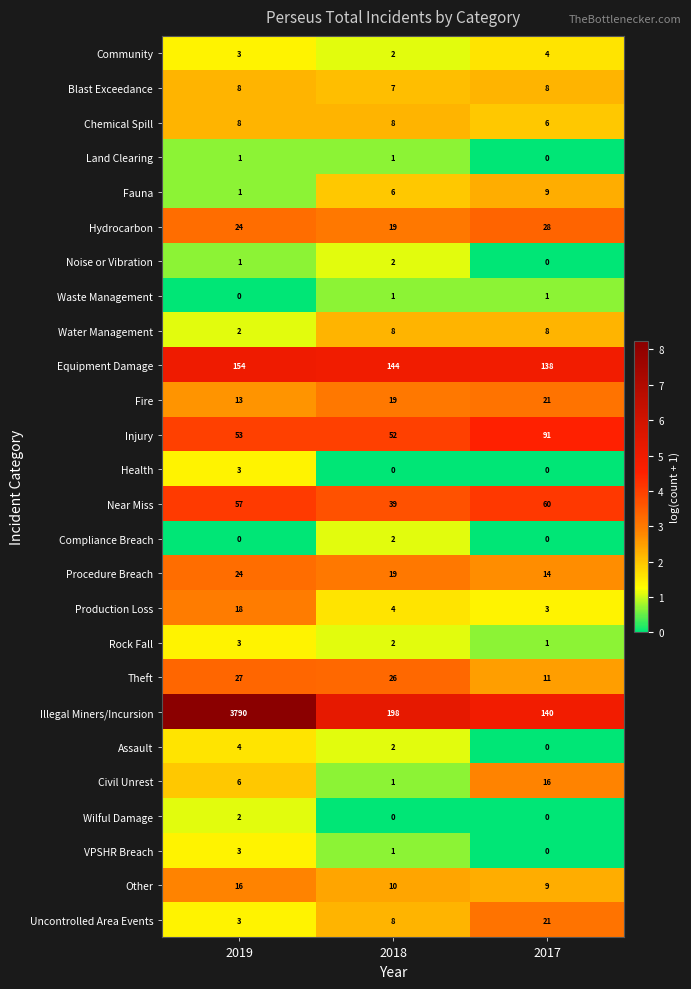

Which series has the widest spread of values?

Illegal Miners/Incursion